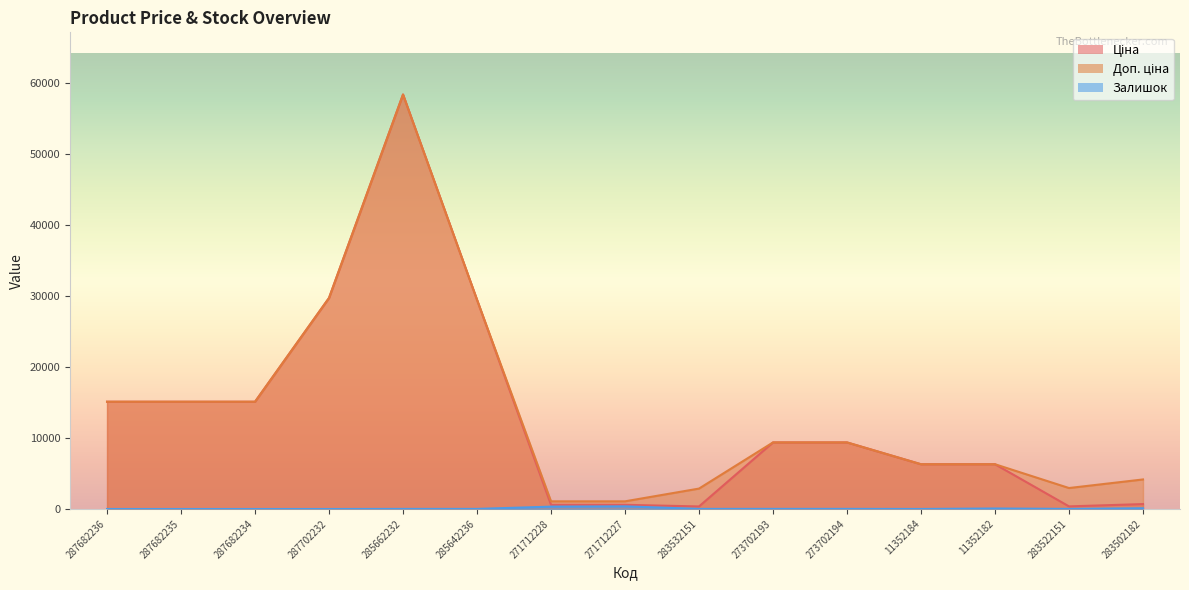

At which label does Доп. ціна first exceed 9383?

287682236